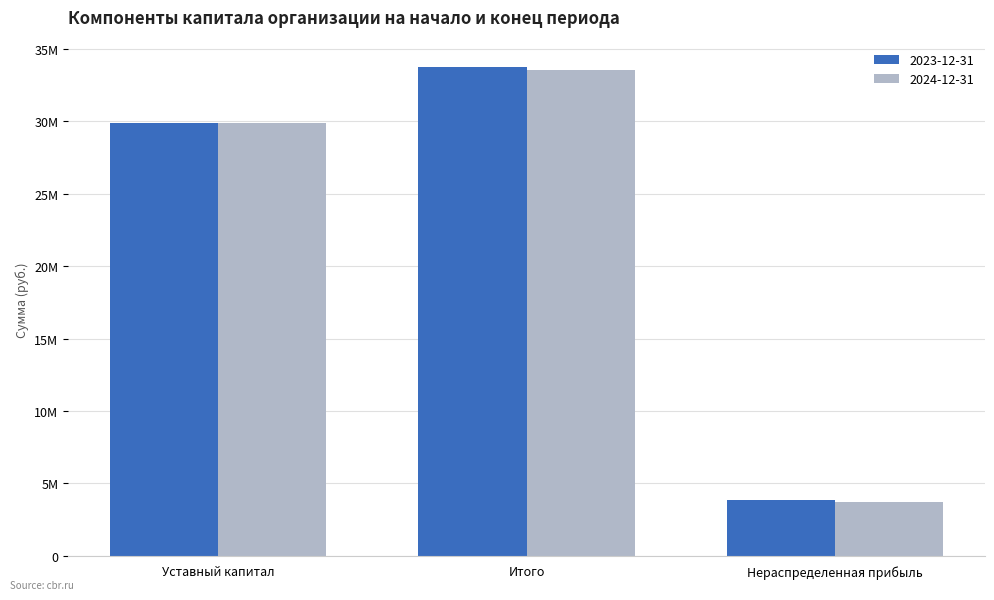

At which label does 2024-12-31 reach its peak?

Итого